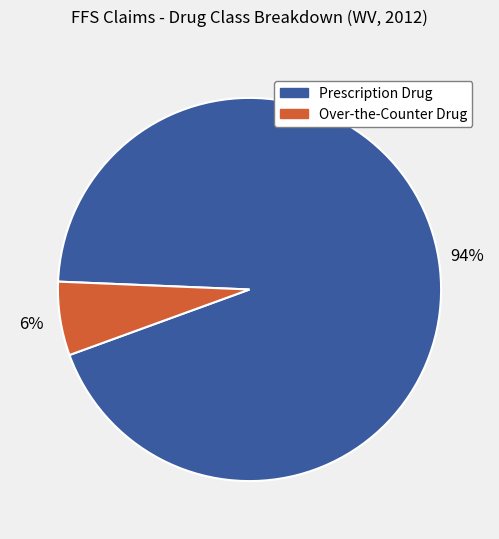

To the nearest percent, what portion does Over-the-Counter Drug represent?

6%